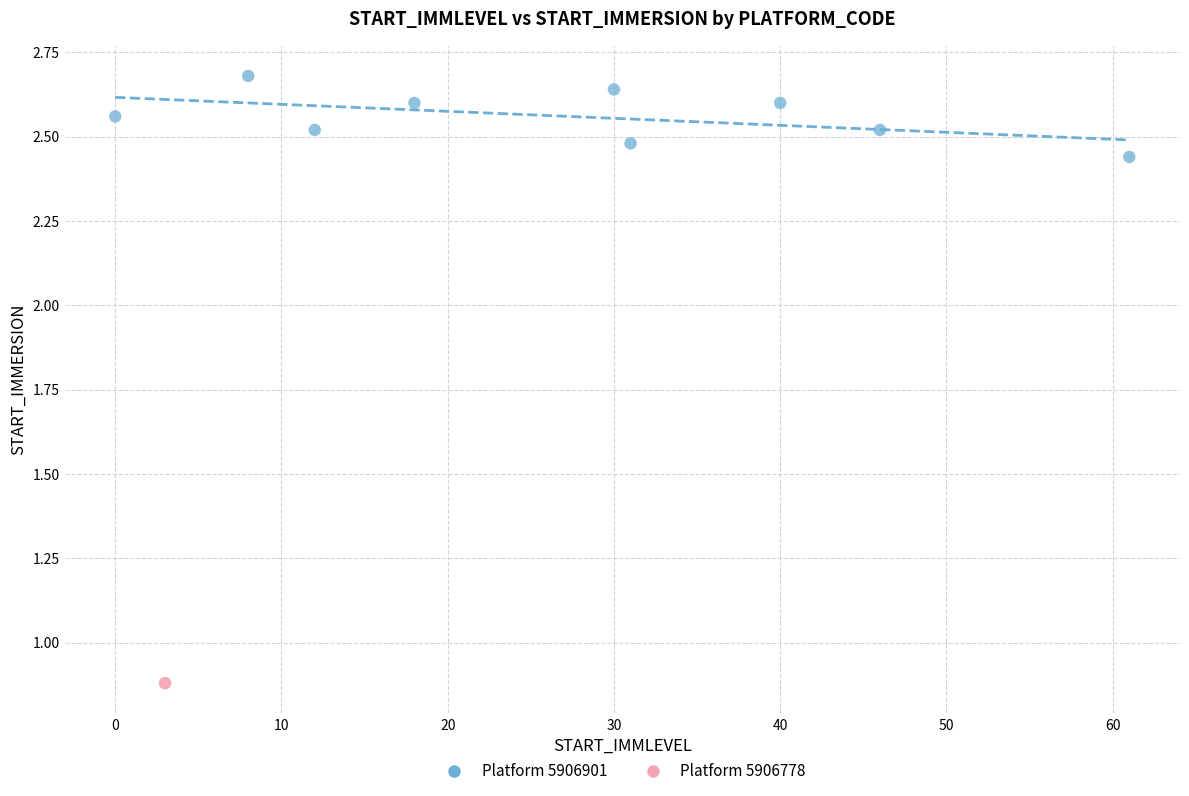

What are all the series names shown in the legend?

Platform 5906901, Platform 5906778